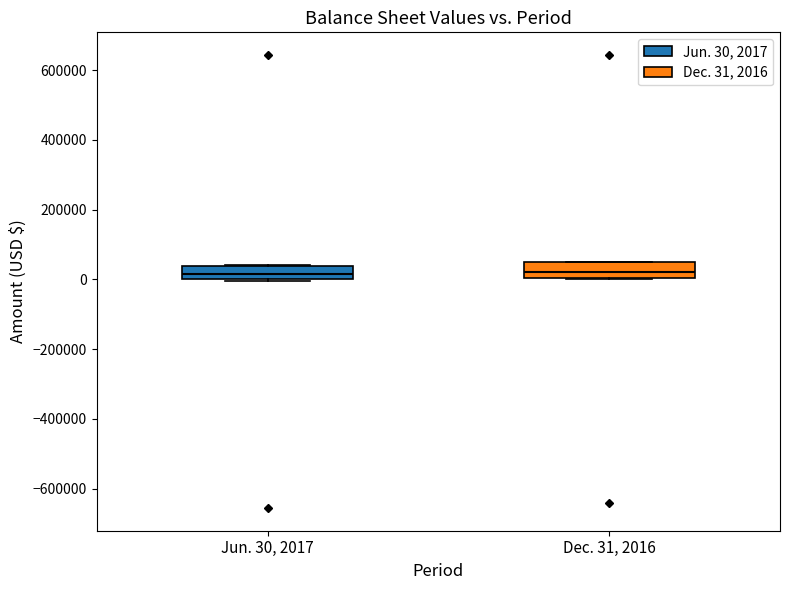

Where is the upper edge of the box for Jun. 30, 2017 on the y-axis? The values are not printed on the chart, so give them approximately, as read against the axis.

40000